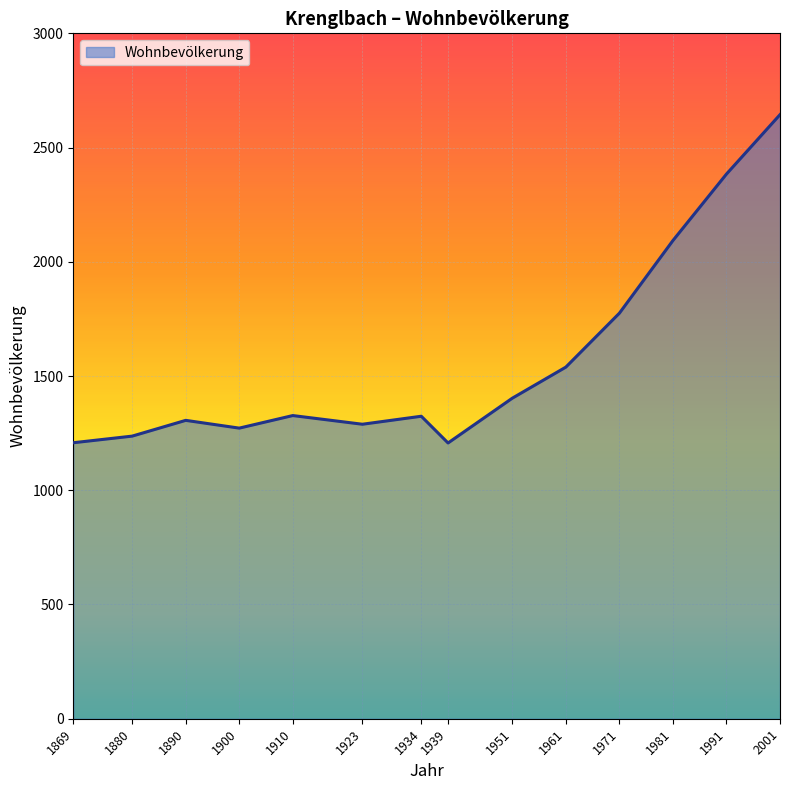

Between 1991 and 1939, which is larger?

1991